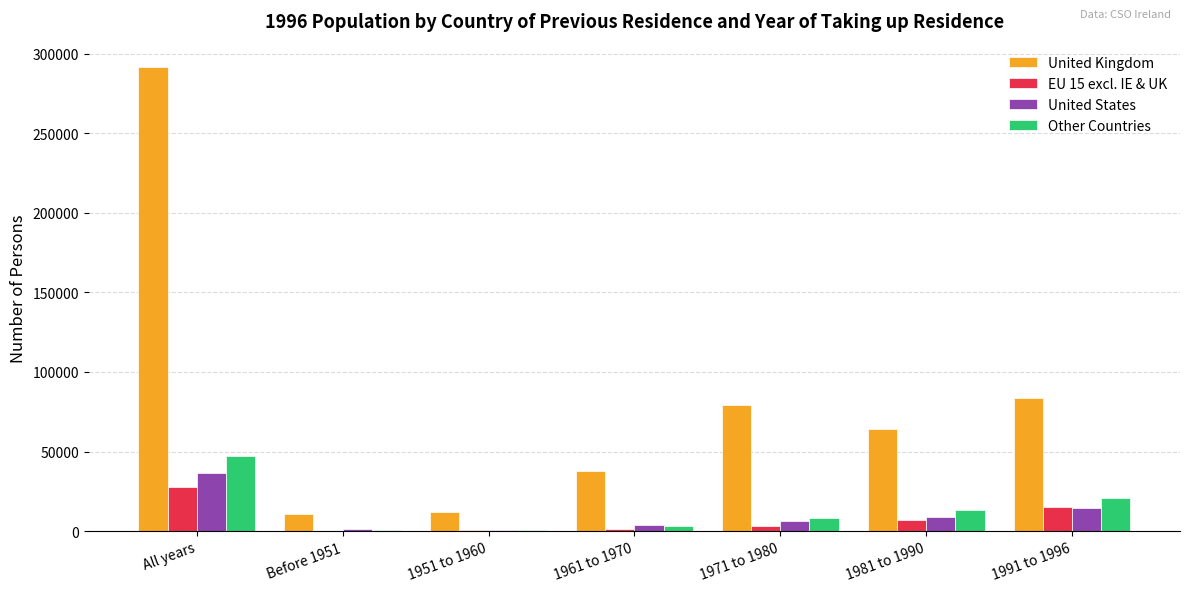

Which series has the largest range (max minus min)?

United Kingdom